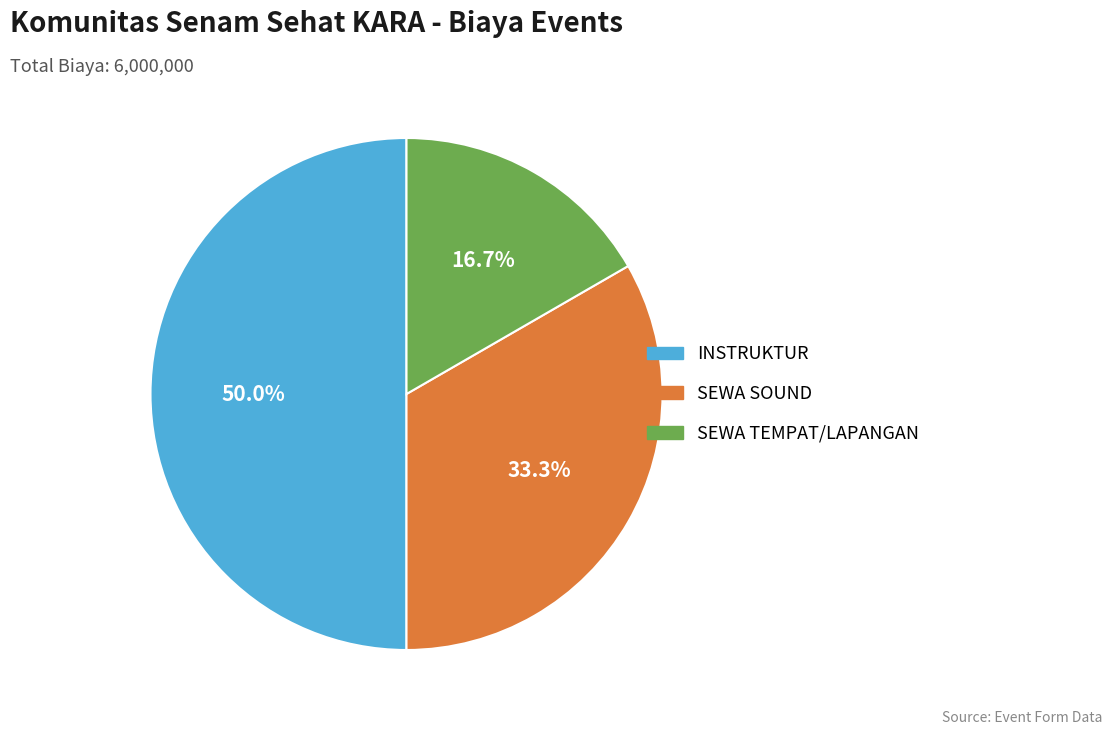

Approximately how many times larger is the value at SEWA TEMPAT/LAPANGAN compared to INSTRUKTUR?

0.3